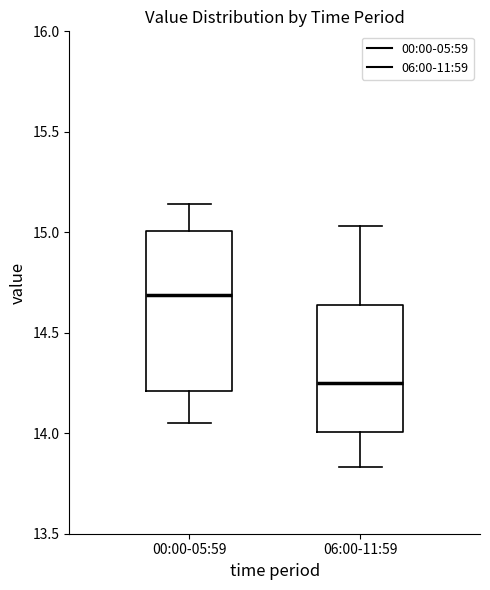

Which box's median line is the highest?

00:00-05:59